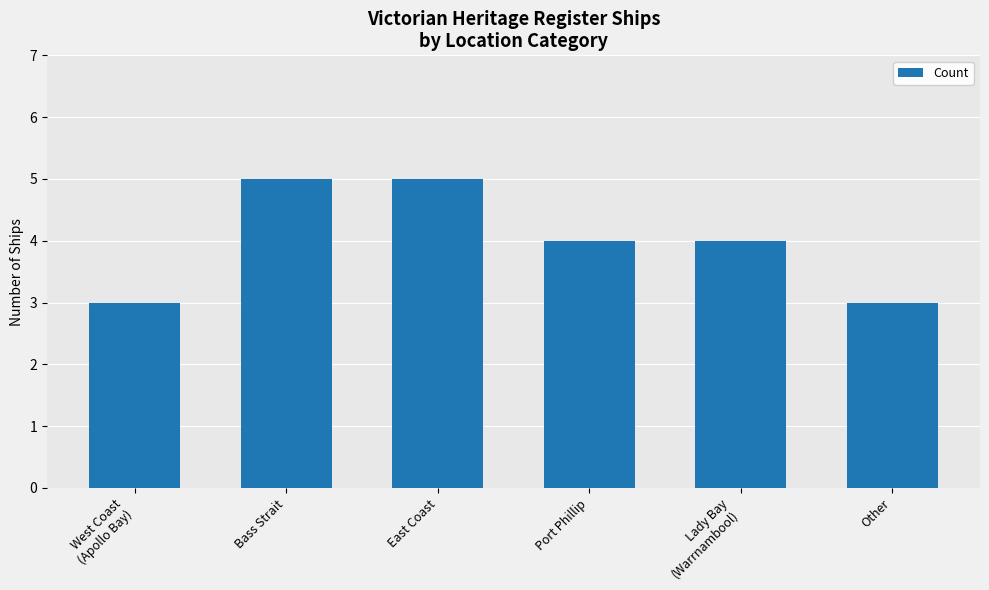

What is the label of the 5th bar from the right?

Bass Strait